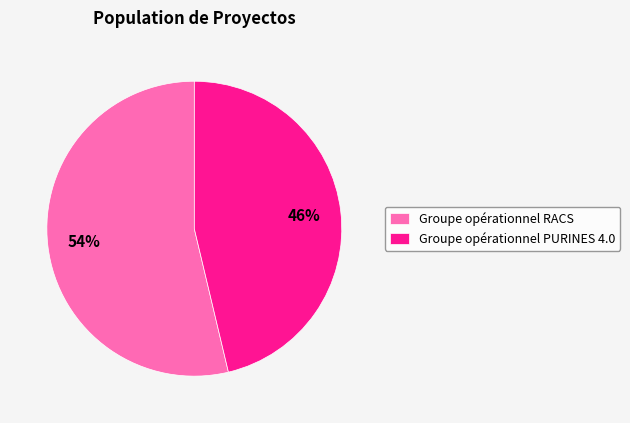

Which slice is the smallest?

Groupe opérationnel PURINES 4.0